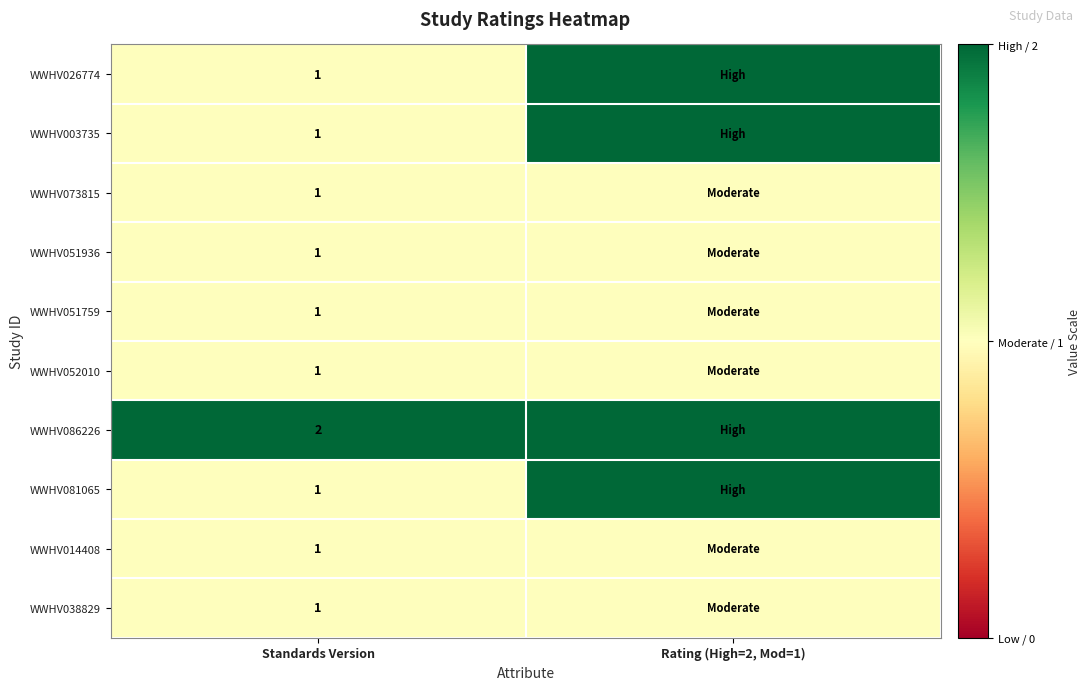

What is the total value across all series at Standards Version?

11